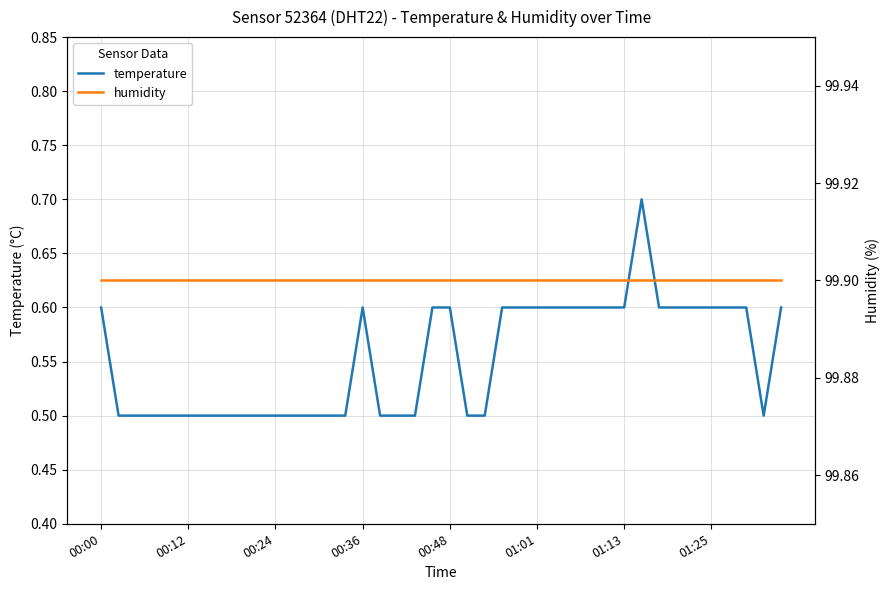

What is the lowest value of the temperature series?

0.5